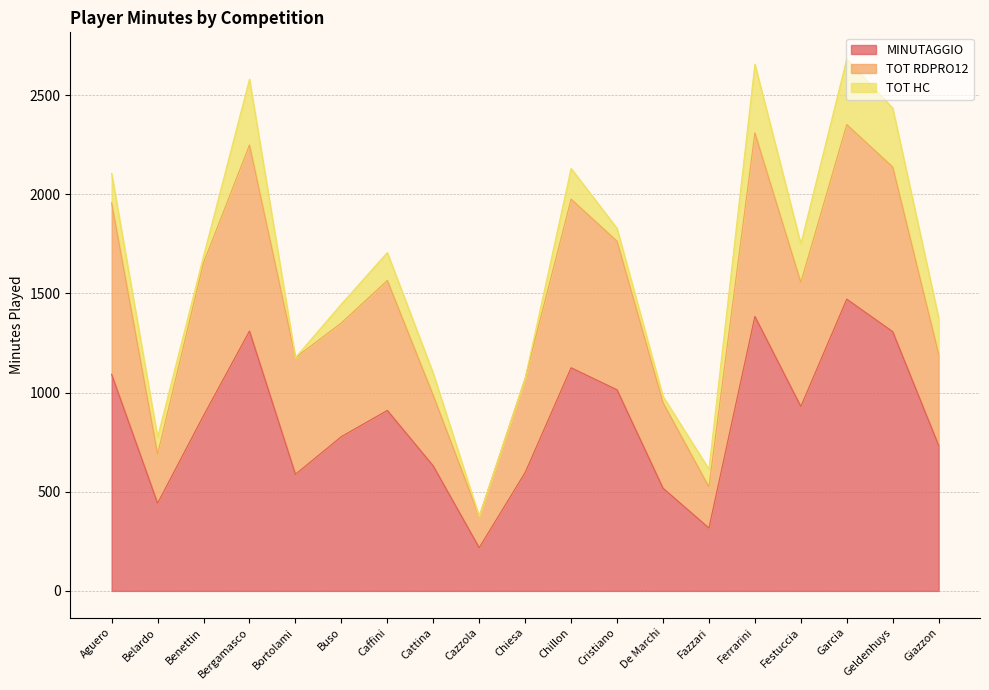

At which label does TOT RDPRO12 reach its peak?

Garcia